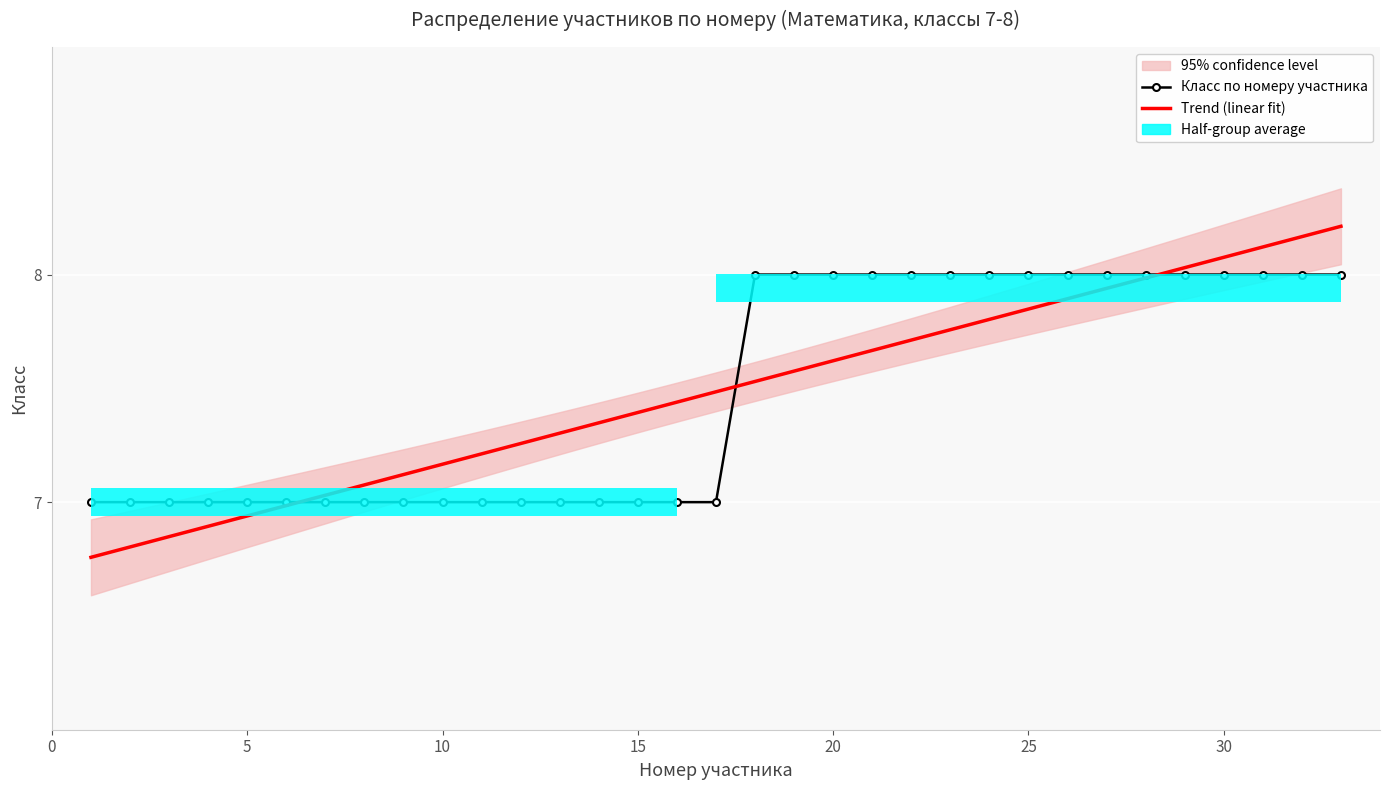

What is the greatest value displayed?

8